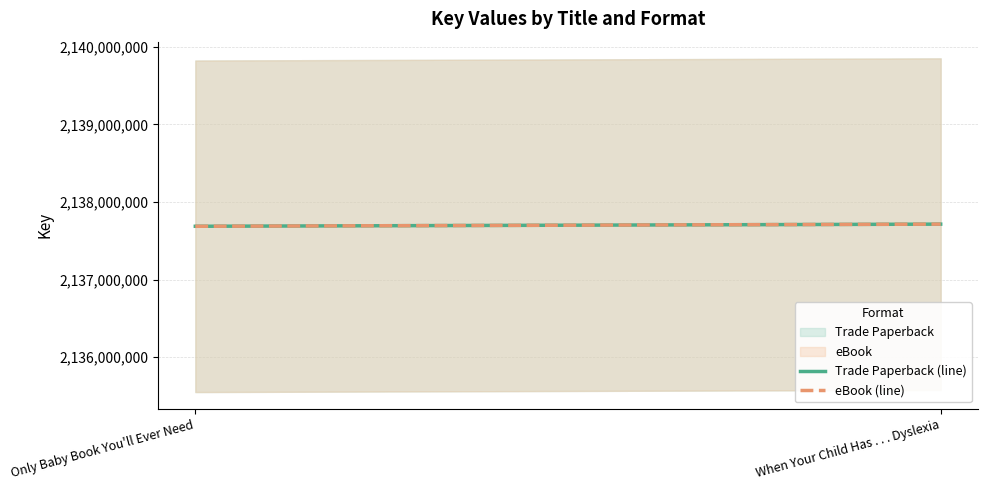

Is the value of Trade Paperback (line) at When Your Child Has . . . Dyslexia greater than the value of eBook (line) at Only Baby Book You'll Ever Need?

Yes